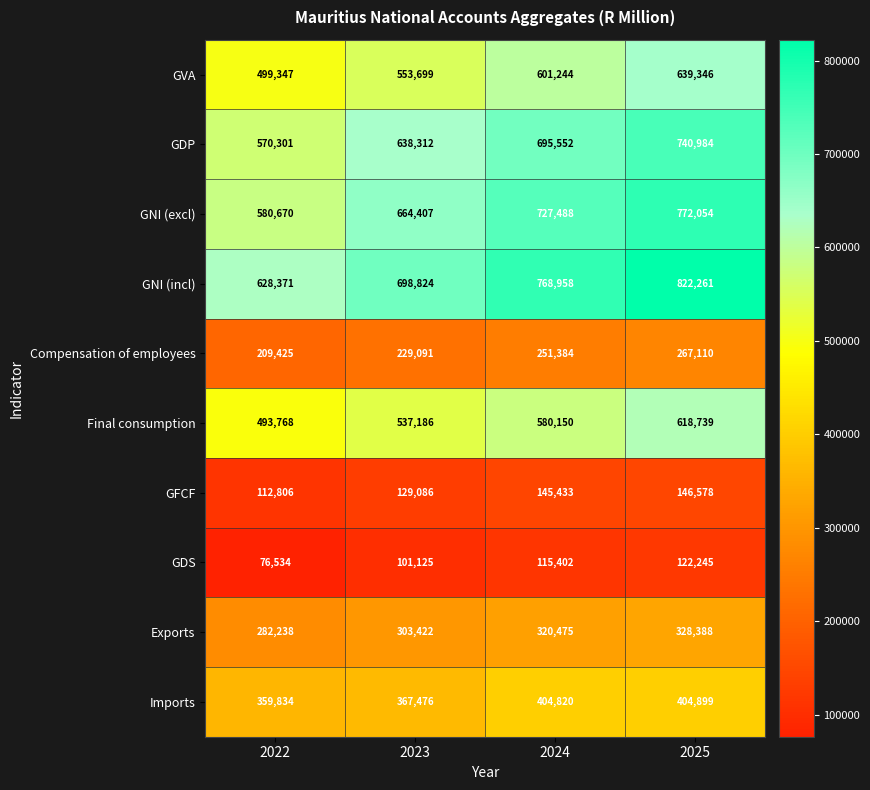

The value of GVA at 2025 is 639346. True or false?

True